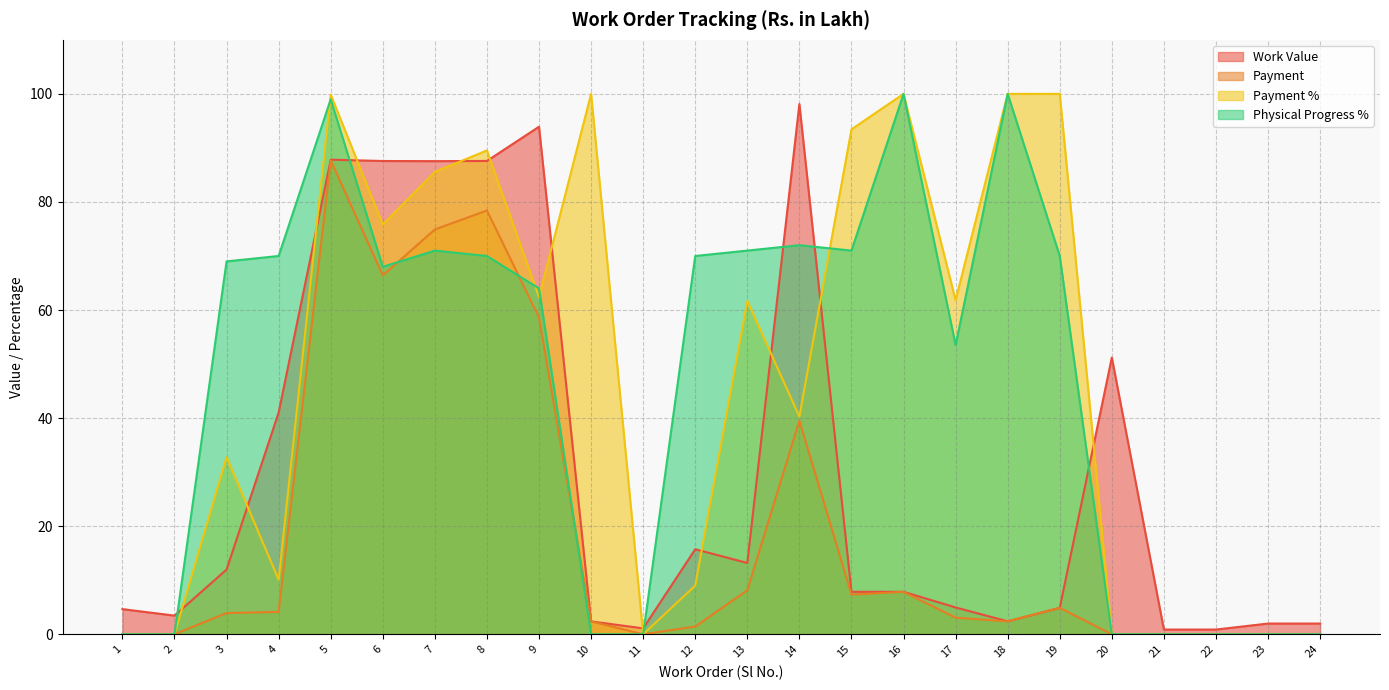

What value does the Physical Progress % series have at 9?

64.0